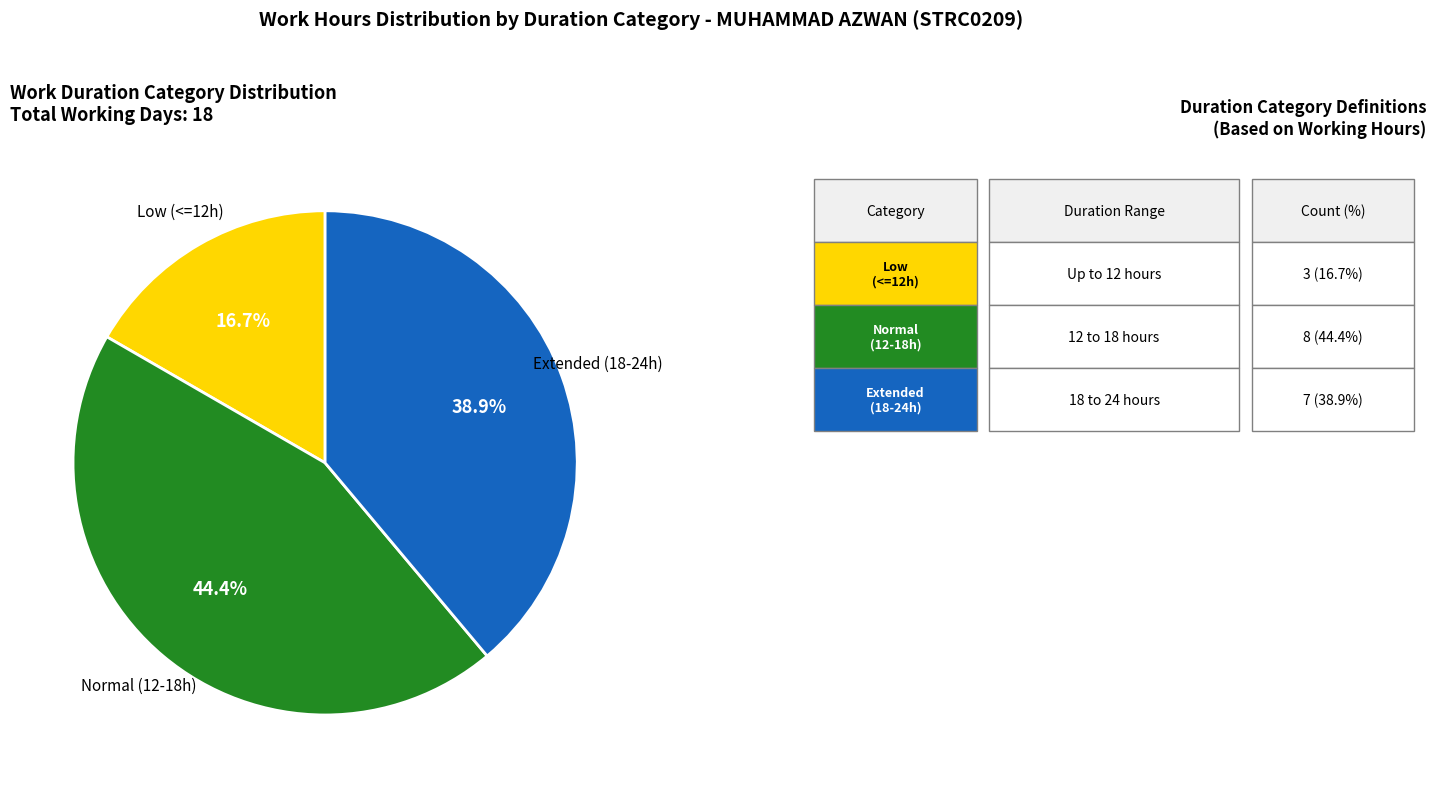

Is there any slice that represents more than half of the pie?

No